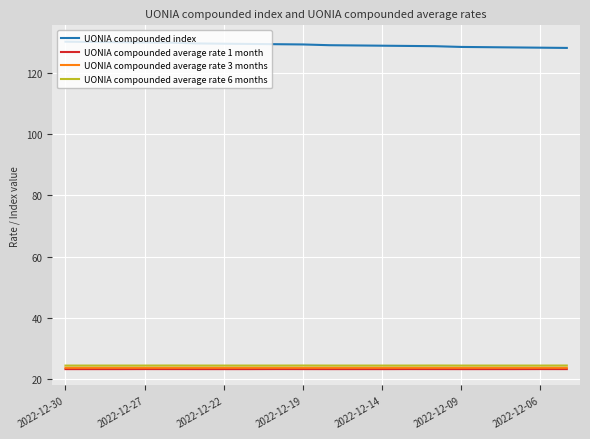

Is this an area chart (filled region under the line)?

No